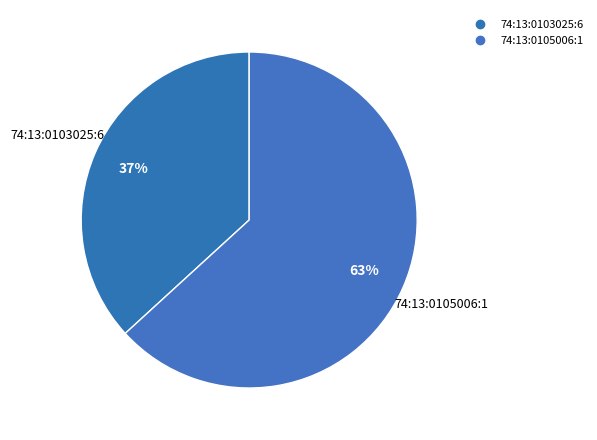

The 74:13:0103025:6 slice represents 26% of the pie. True or false?

False